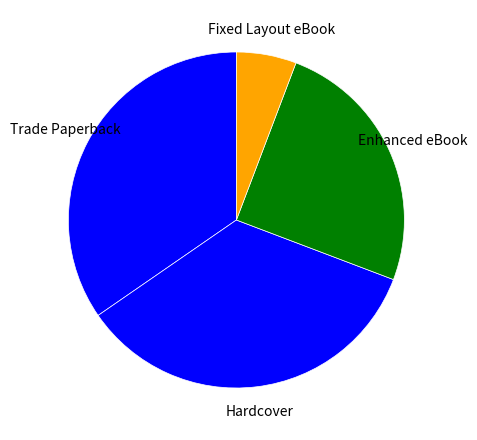

The Hardcover slice represents 25% of the pie. True or false?

False